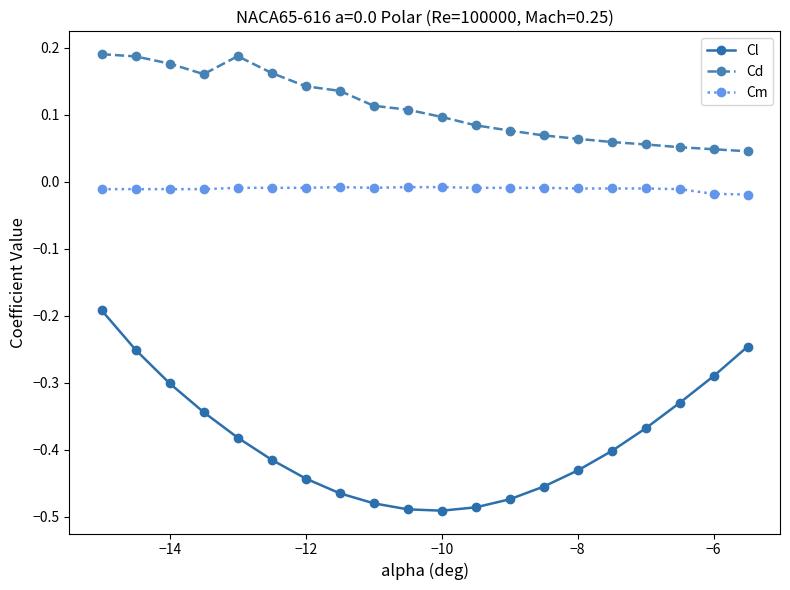

At how many categories does at least one series exceed 0?

20